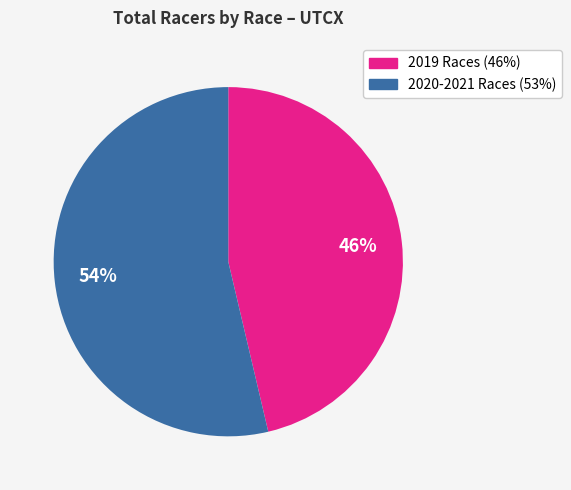

Is there any slice that represents more than half of the pie?

Yes